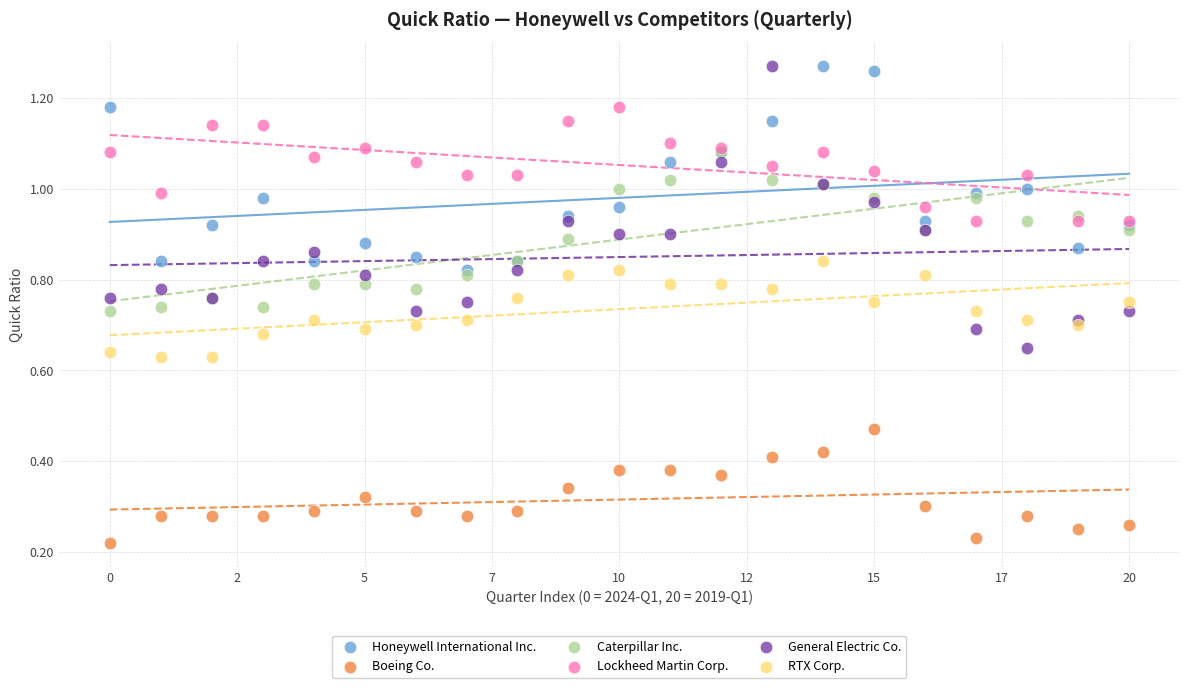

Which series has the widest spread of Y values?

General Electric Co.